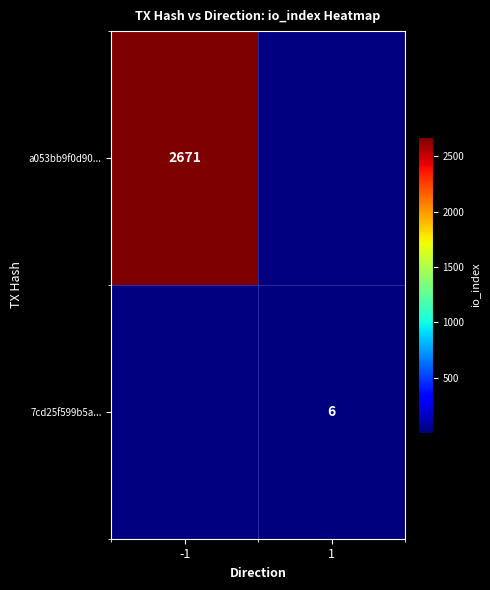

Is it true that 7cd25f599b5a... equals 6 at 1?

True